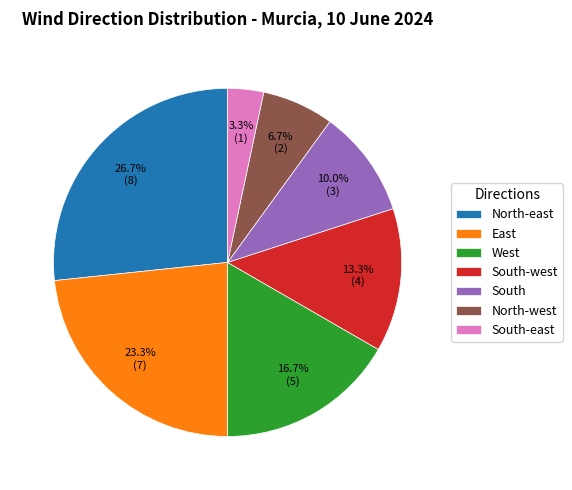

Is it true that East is 23% of the pie?

True